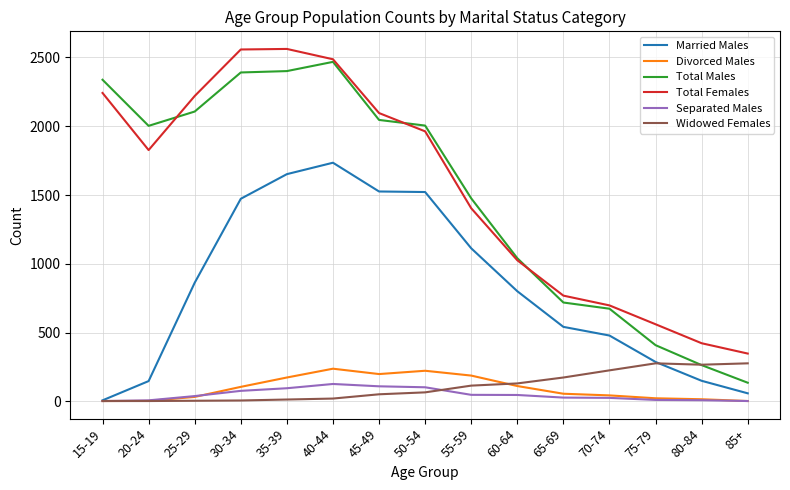

Is it true that Divorced Males equals 44 at 70-74?

True